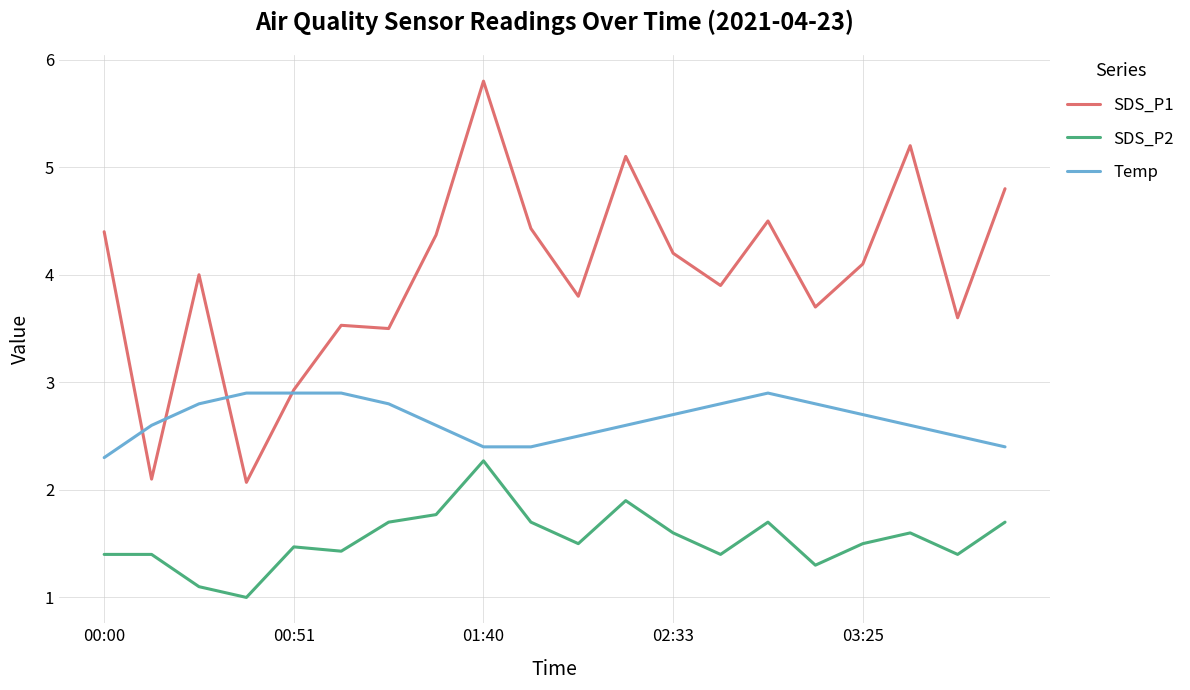

List the series in order of their peak value, lowest first.

SDS_P2, Temp, SDS_P1